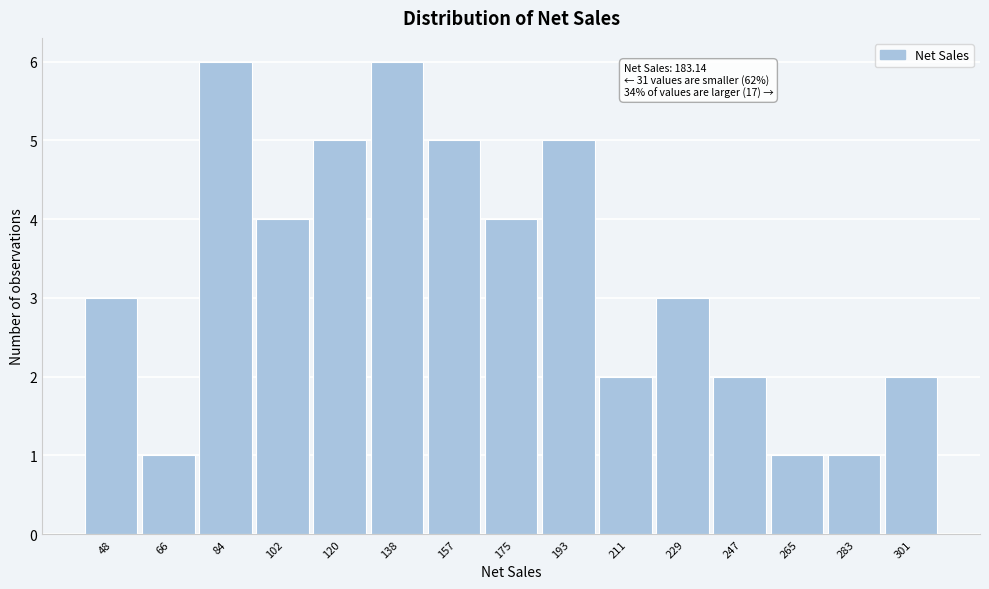

Reading left to right, what are all the values shown in this chart?

48=3	66=1	84=6	102=4	120=5	138=6	157=5	175=4	193=5	211=2	229=3	247=2	265=1	283=1	301=2